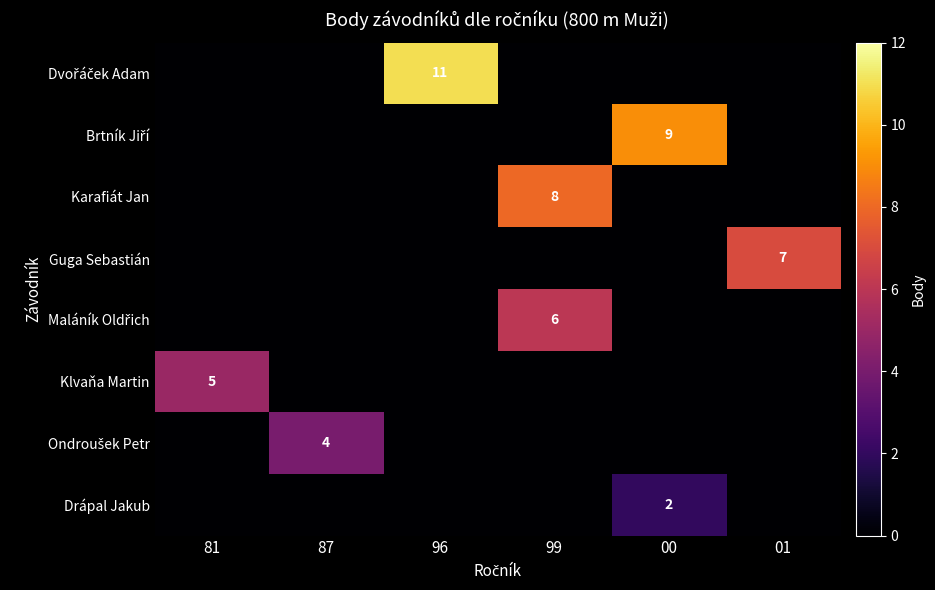

List the labels in order of Guga Sebastián value, largest first.

01, 81, 87, 96, 99, 00